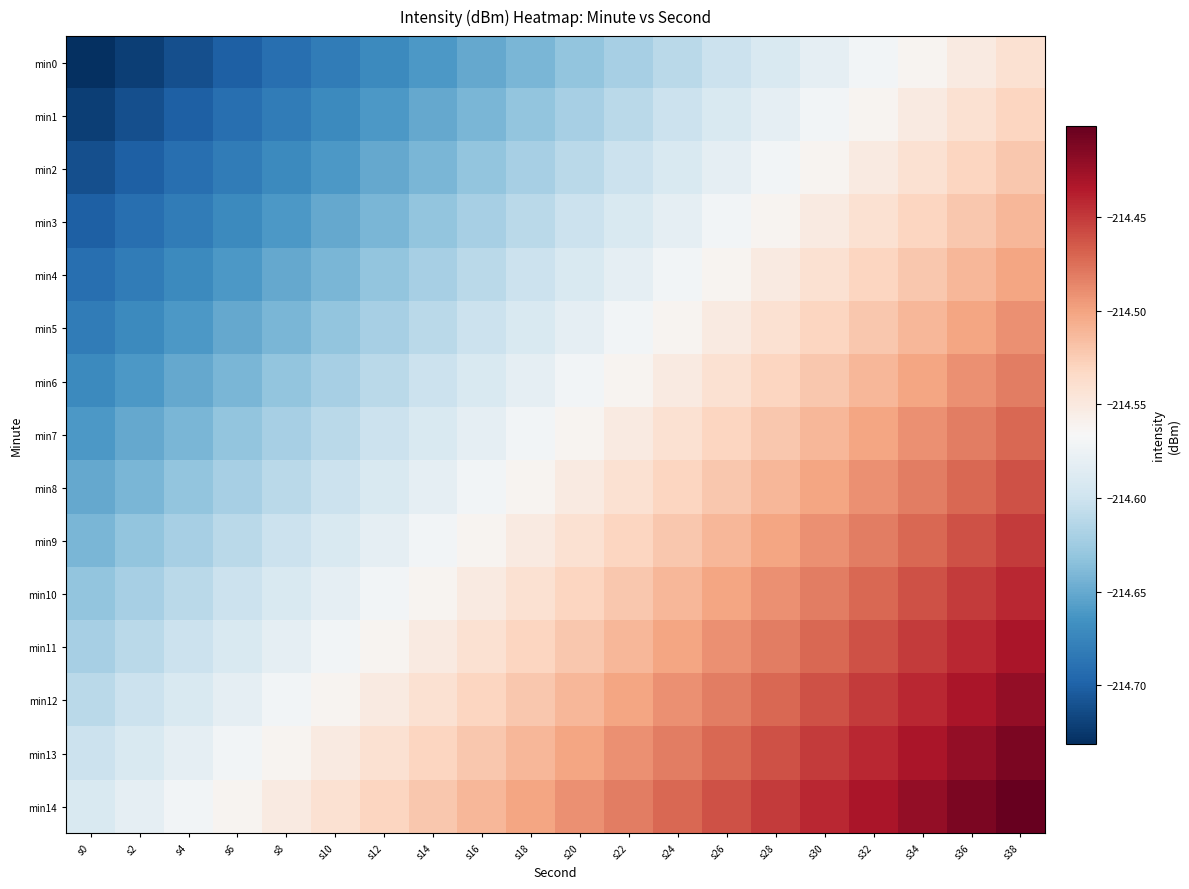

At s6, list the series in order from largest to smallest.

min14, min13, min12, min11, min10, min9, min8, min7, min6, min5, min4, min3, min2, min1, min0